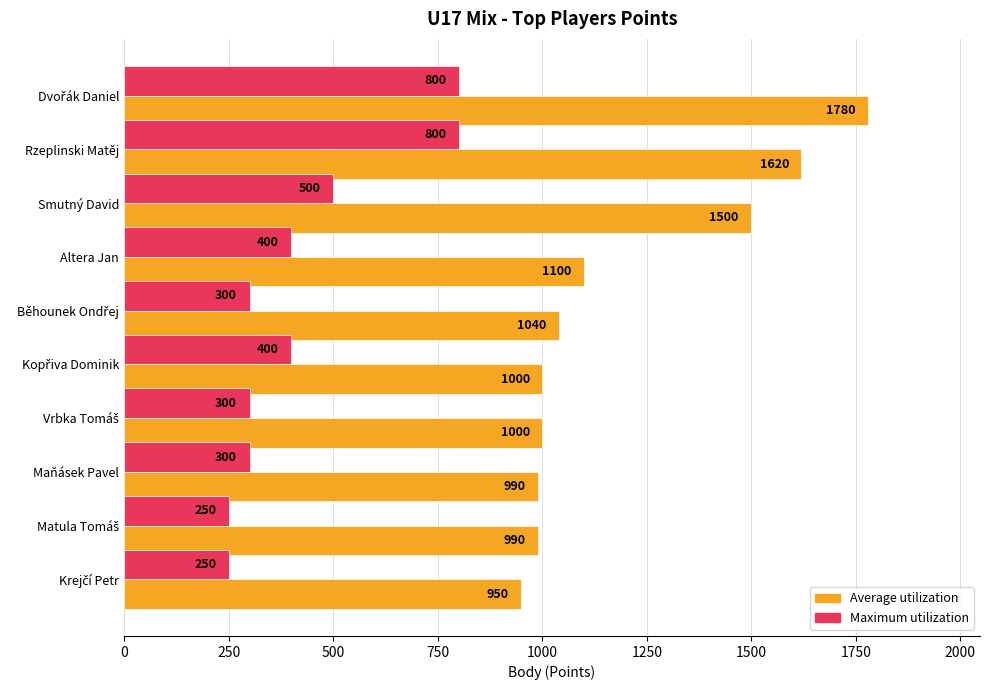

What is the difference between the maximum and minimum values in the Maximum utilization series?

550